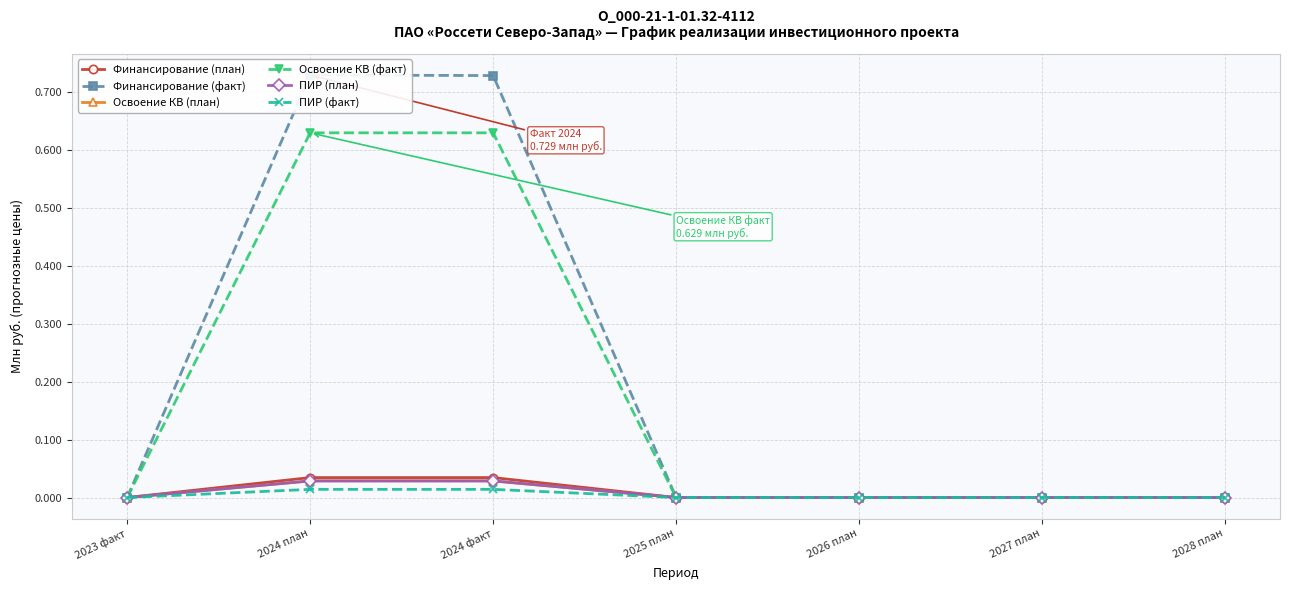

The Финансирование (факт) series shows 0.2 at 2024 план. True or false?

False